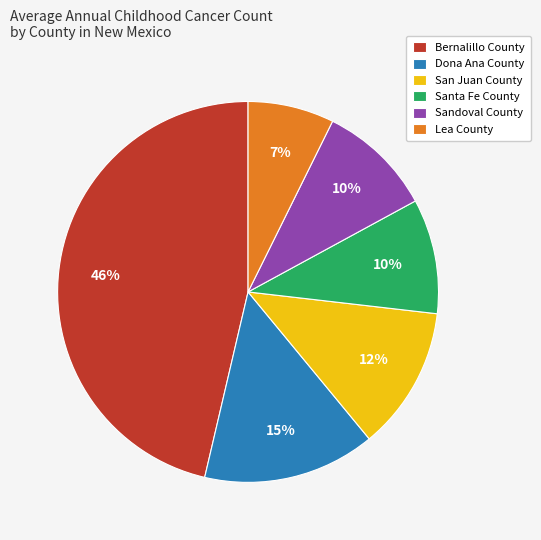

How many slices are in this pie chart?

6